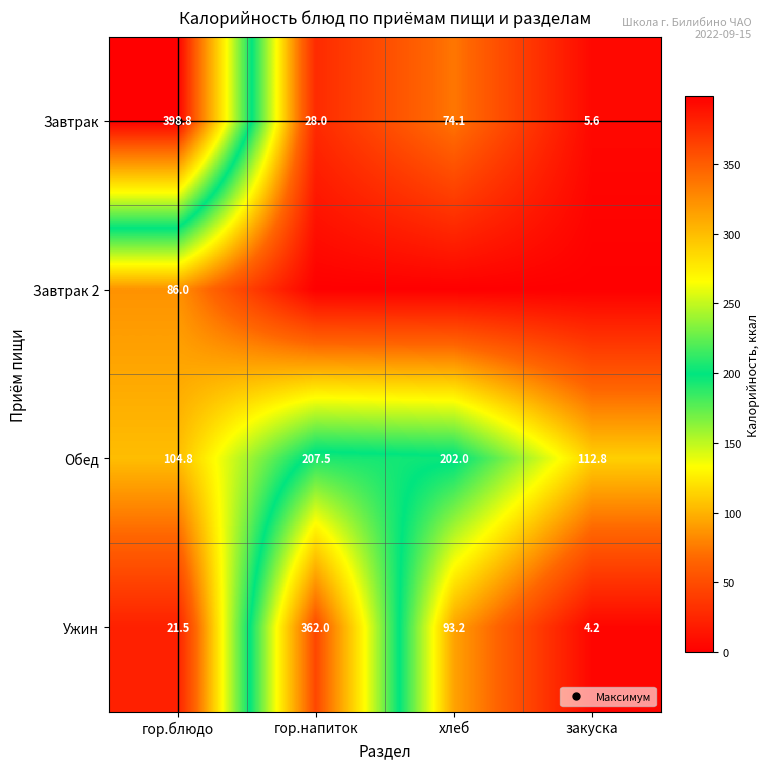

Between гор.напиток and закуска, which series saw the biggest shift?

Ужин